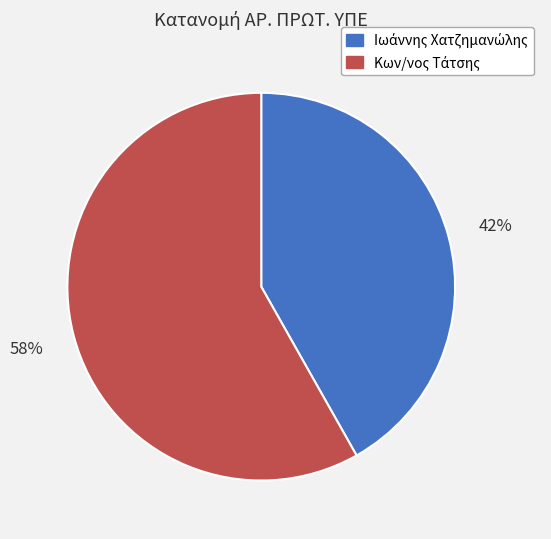

Does any single category account for the majority?

Yes